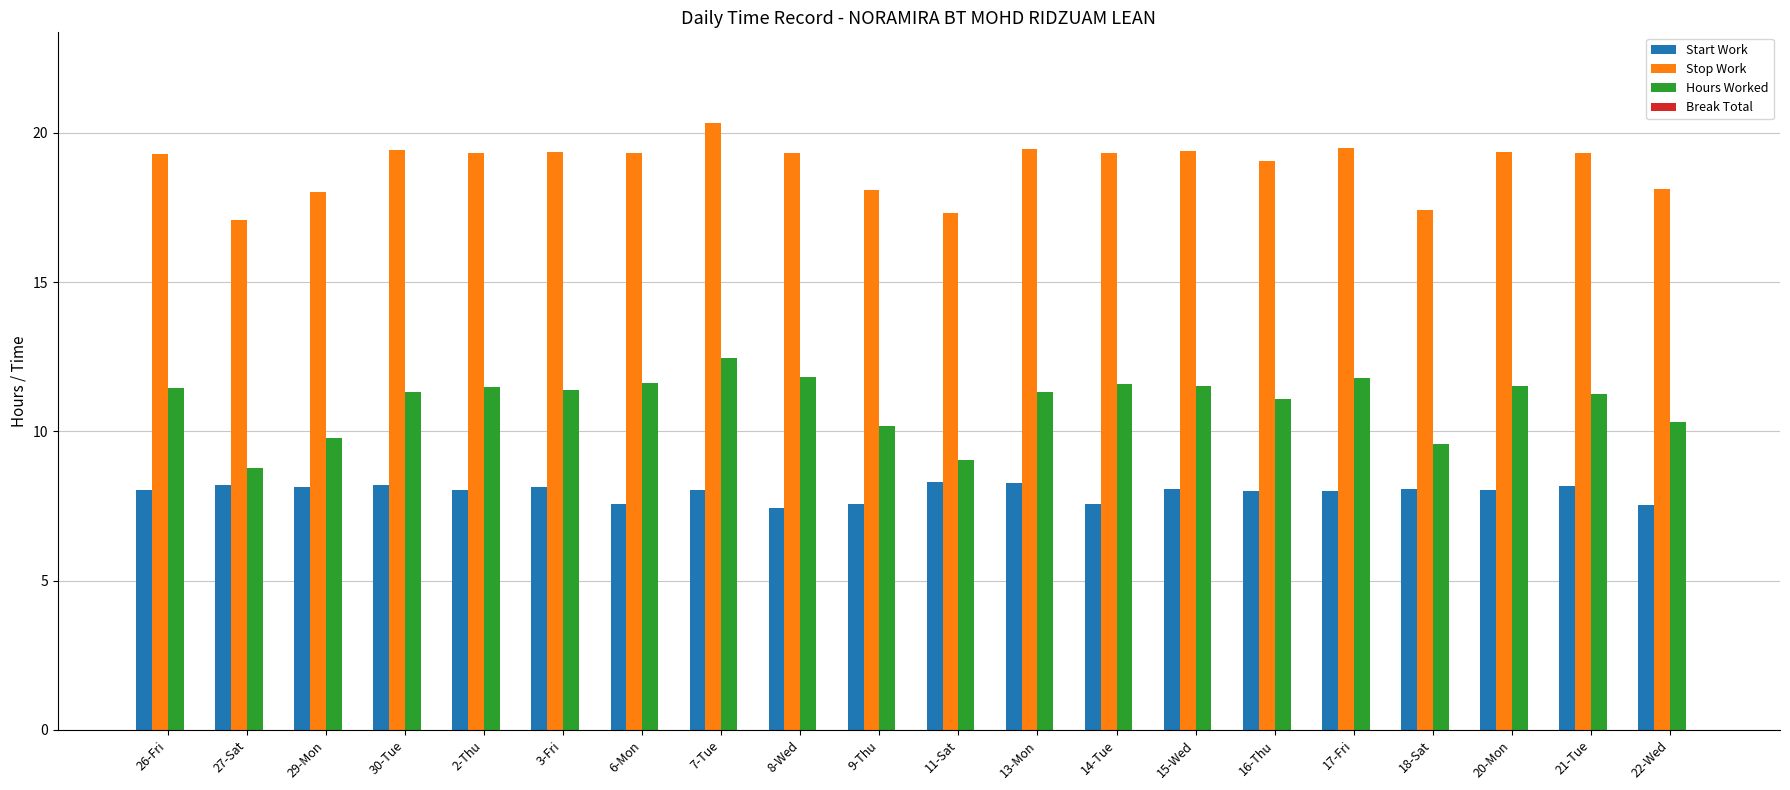

Read the Start Work value at 30-Tue.

8.2